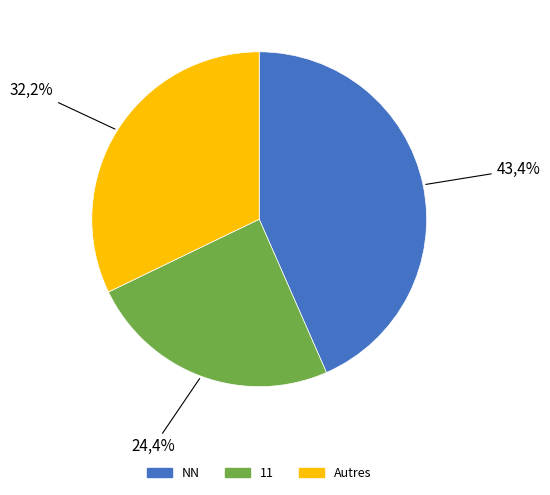

Is 02 the majority of the pie?

No